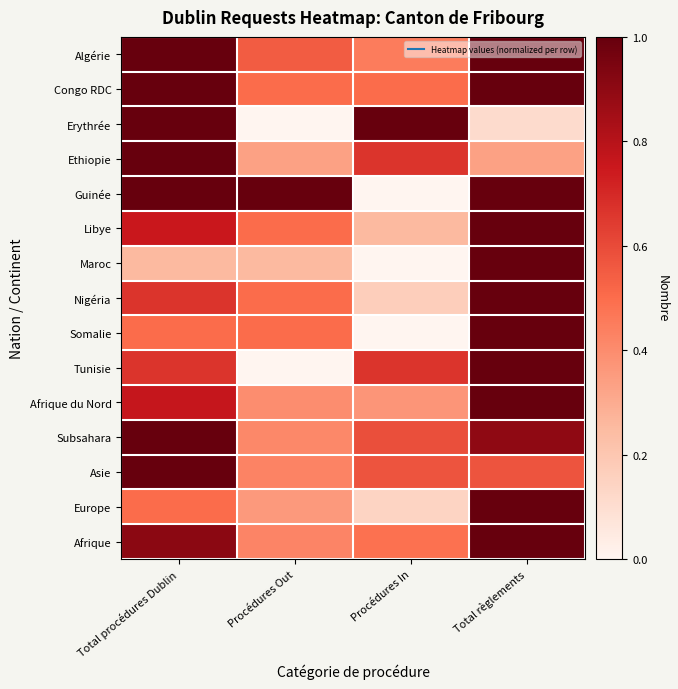

Which has a higher value, Total procédures Dublin or Procédures In?

Total procédures Dublin